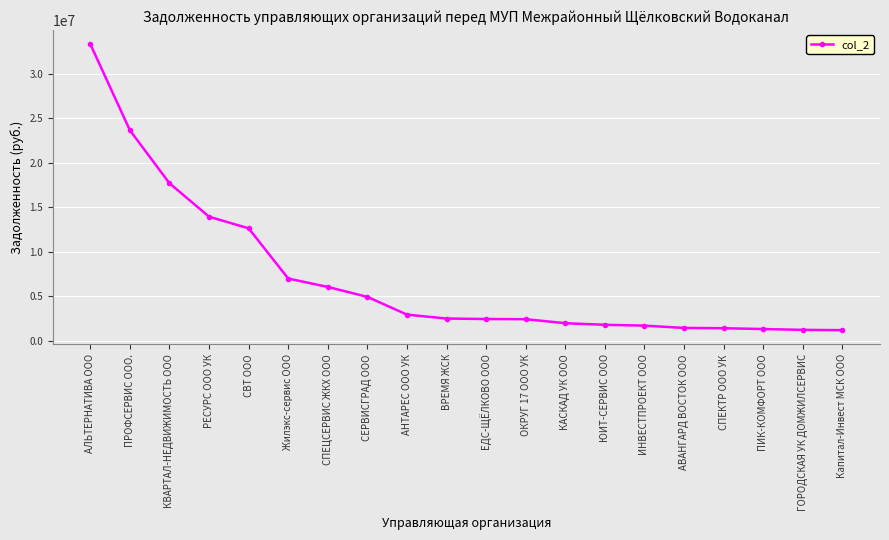

How many data points does each series have?

20